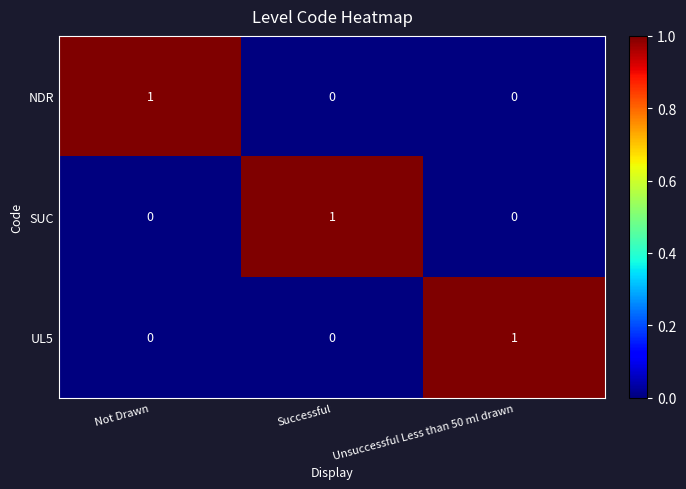

What is the total value across all series at Successful?

1